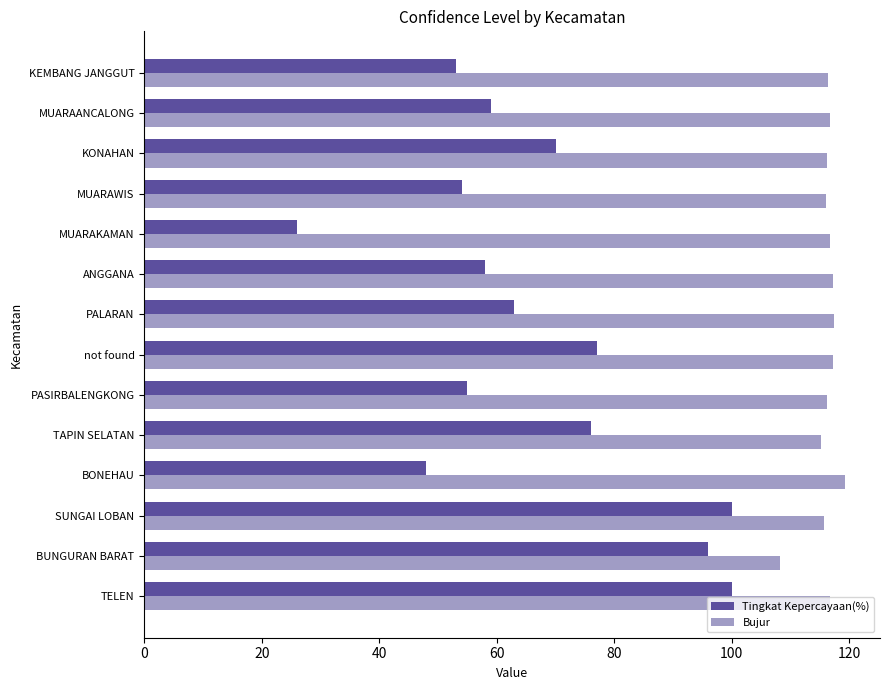

What is the maximum value for Tingkat Kepercayaan(%)?

100.0